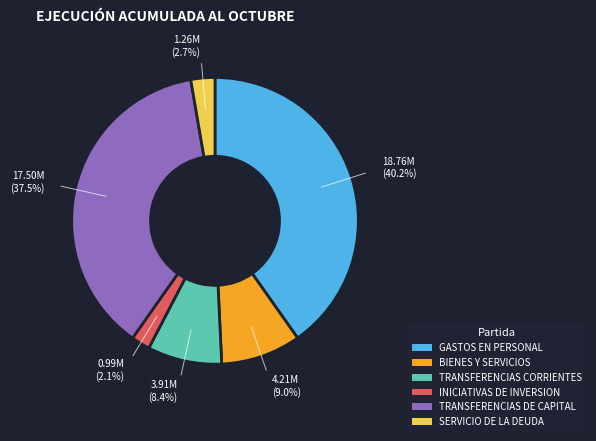

To the nearest percent, what is the difference between the largest and smallest slice percentages?

38%